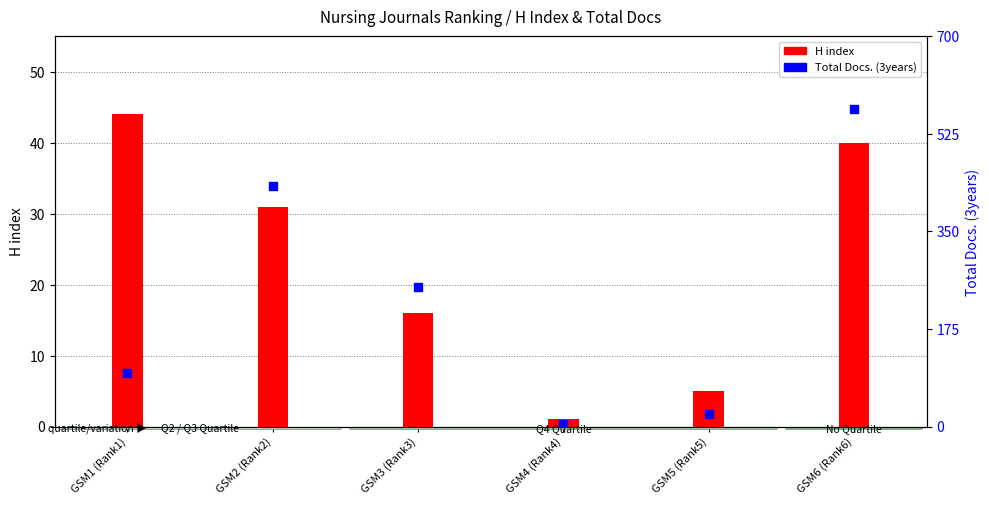

Which series has the largest total across all categories?

Total Docs. (3years)